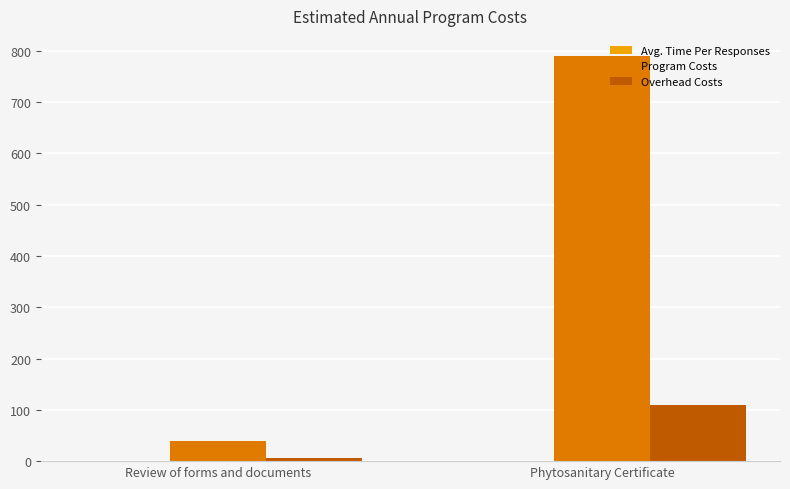

What is the sum of the Program Costs values at Phytosanitary Certificate and Review of forms and documents?

828.7